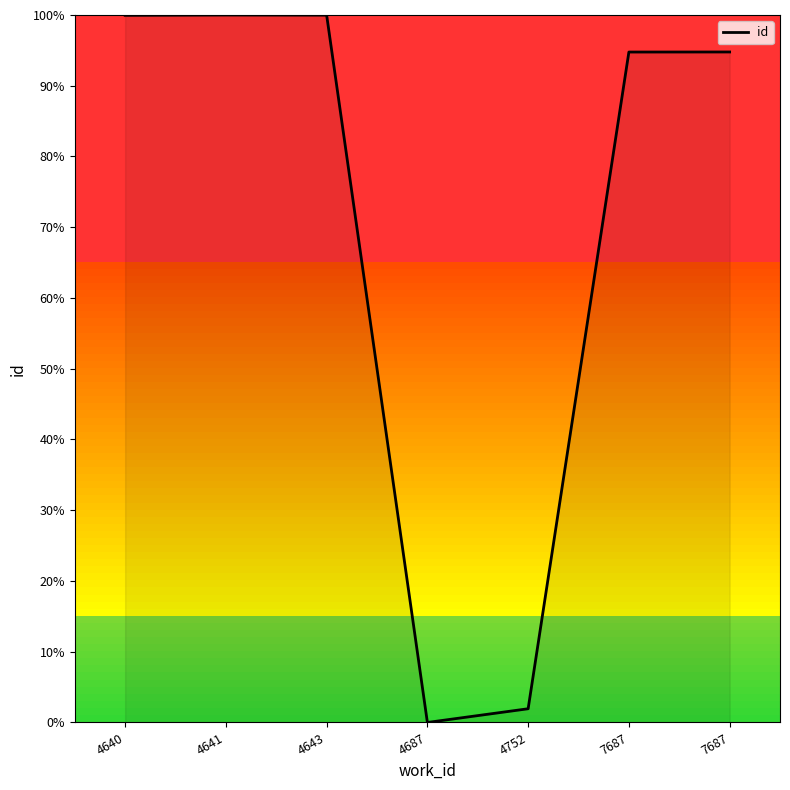

Reading left to right, extract all data points from this chart.

100.0	100.0	100.0	0.0	1.9	94.8	94.8